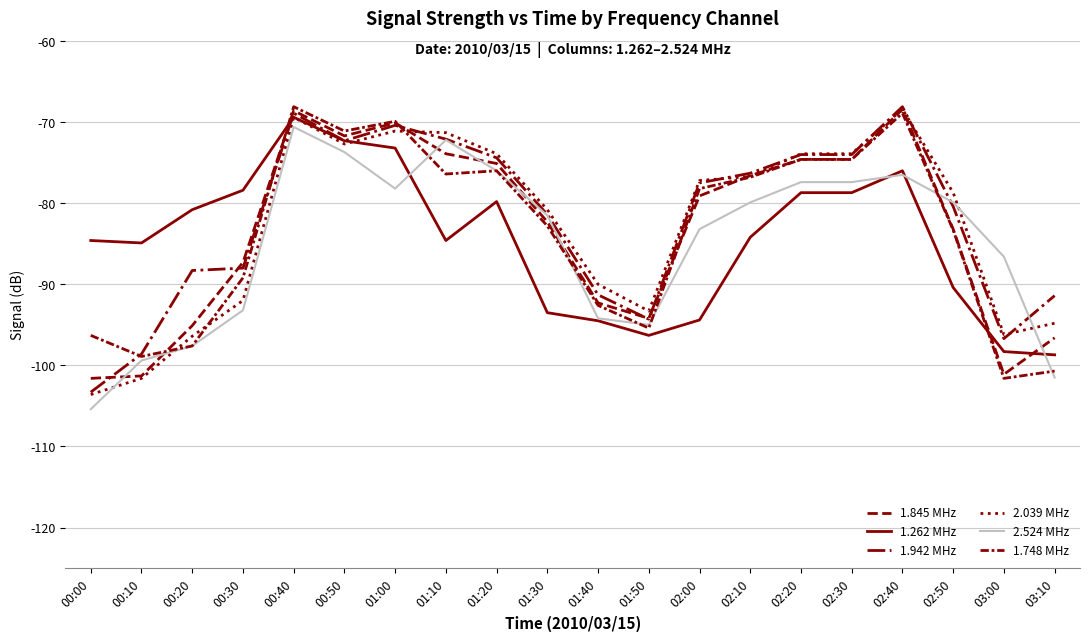

Does the chart have visible grid lines?

Yes